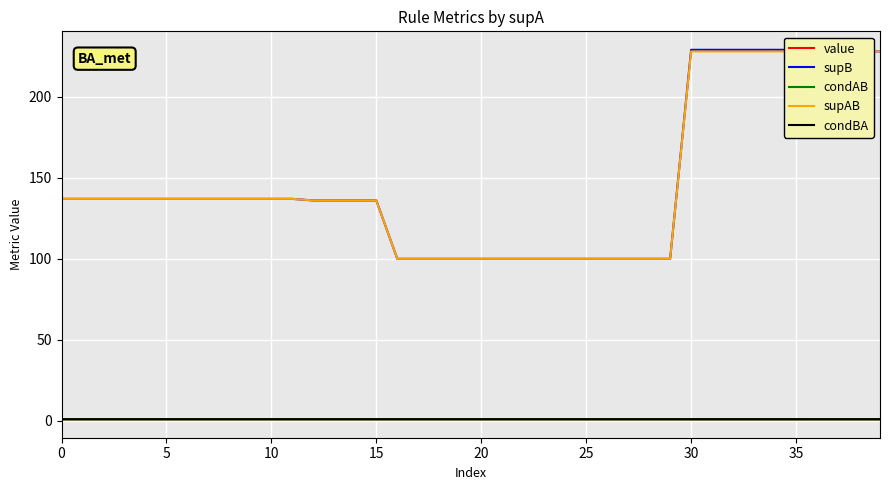

Reading left to right, list all the values displayed in this chart.

value: 1.0	1.0	1.0	1.0	1.0	1.0	1.0	1.0	1.0	1.0	1.0	1.0	1.0	1.0	1.0	1.0	1.0	1.0	1.0	1.0	1.0	1.0	1.0	1.0	1.0	1.0	1.0	1.0	1.0	1.0	1.0	1.0	1.0	1.0	1.0	1.0	1.0	1.0	1.0	1.0
supB: 137.0	137.0	137.0	137.0	137.0	137.0	137.0	137.0	137.0	137.0	137.0	137.0	136.0	136.0	136.0	136.0	100.0	100.0	100.0	100.0	100.0	100.0	100.0	100.0	100.0	100.0	100.0	100.0	100.0	100.0	229.0	229.0	229.0	229.0	229.0	229.0	228.0	228.0	228.0	228.0
condAB: 1.0	1.0	1.0	1.0	1.0	1.0	1.0	1.0	1.0	1.0	1.0	1.0	1.0	1.0	1.0	1.0	1.0	1.0	1.0	1.0	1.0	1.0	1.0	1.0	1.0	1.0	1.0	1.0	1.0	1.0	1.0	1.0	1.0	1.0	1.0	1.0	1.0	1.0	1.0	1.0
supAB: 137.0	137.0	137.0	137.0	137.0	137.0	137.0	137.0	137.0	137.0	137.0	137.0	136.0	136.0	136.0	136.0	100.0	100.0	100.0	100.0	100.0	100.0	100.0	100.0	100.0	100.0	100.0	100.0	100.0	100.0	228.0	228.0	228.0	228.0	228.0	228.0	228.0	228.0	228.0	228.0
condBA: 1.0	1.0	1.0	1.0	1.0	1.0	1.0	1.0	1.0	1.0	1.0	1.0	1.0	1.0	1.0	1.0	1.0	1.0	1.0	1.0	1.0	1.0	1.0	1.0	1.0	1.0	1.0	1.0	1.0	1.0	1.0	1.0	1.0	1.0	1.0	1.0	1.0	1.0	1.0	1.0